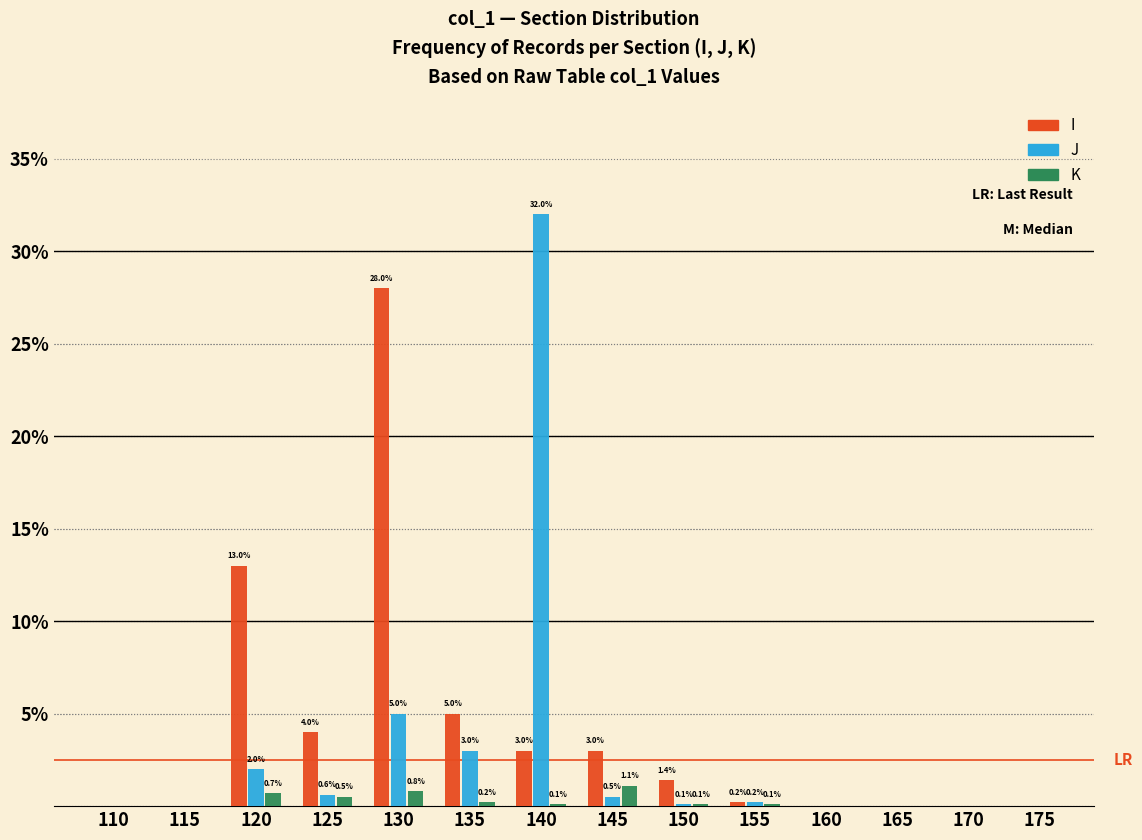

Reading left to right, list all the values displayed in this chart.

I: 110=0.0	115=0.0	120=13.0	125=4.0	130=28.0	135=5.0	140=3.0	145=3.0	150=1.4	155=0.2	160=0.0	165=0.0	170=0.0	175=0.0
J: 110=0.0	115=0.0	120=2.0	125=0.6	130=5.0	135=3.0	140=32.0	145=0.5	150=0.1	155=0.2	160=0.0	165=0.0	170=0.0	175=0.0
K: 110=0.0	115=0.0	120=0.7	125=0.5	130=0.8	135=0.2	140=0.1	145=1.1	150=0.1	155=0.1	160=0.0	165=0.0	170=0.0	175=0.0